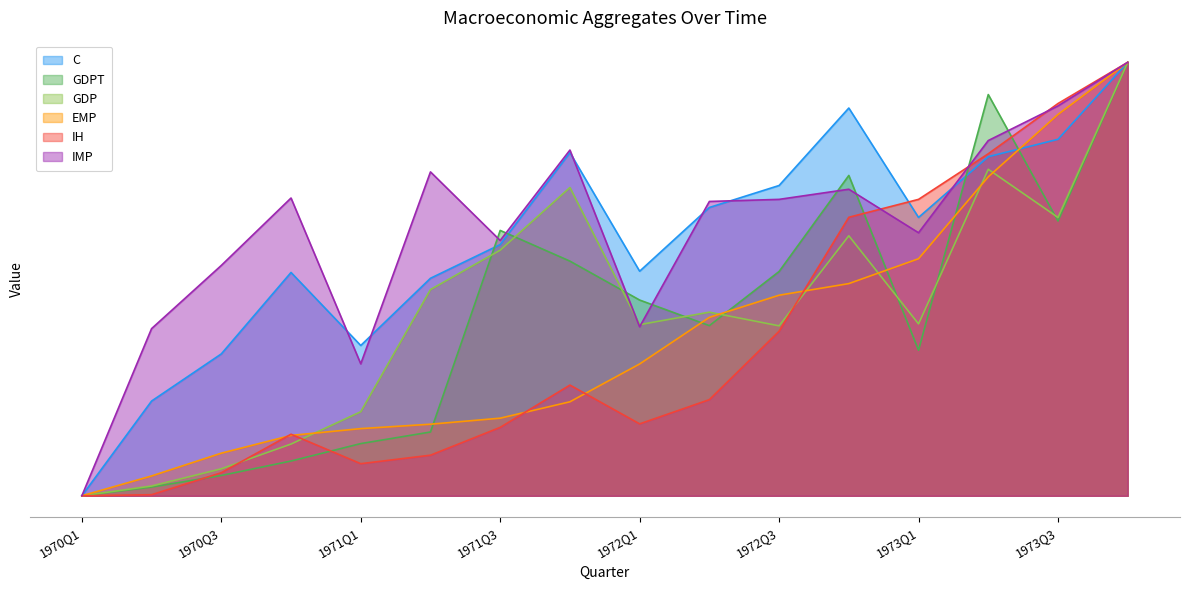

Which label corresponds to the smallest value in the chart?

1970Q1